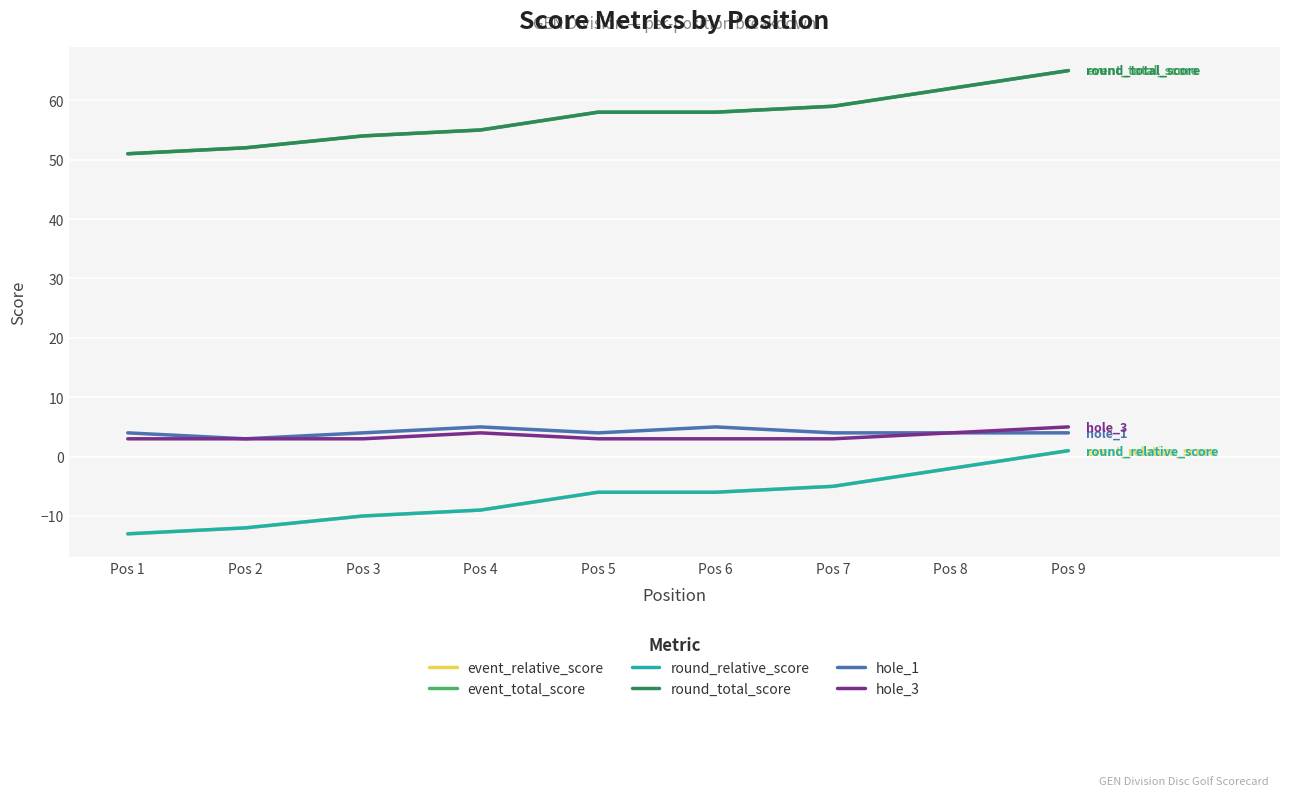

At which category is the sum across all series the highest?

Pos 9